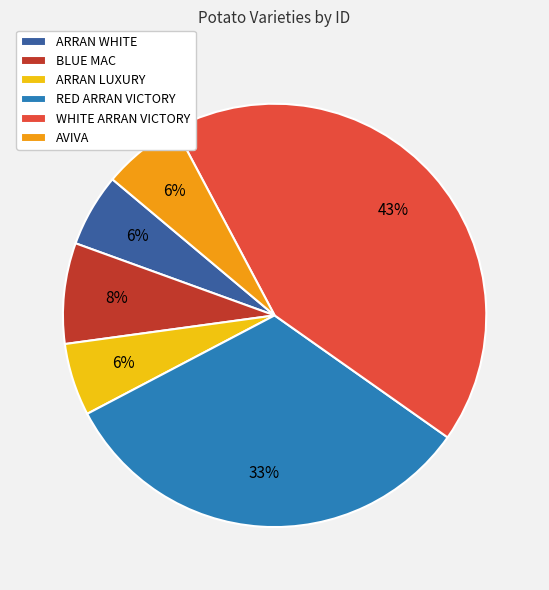

What percentage is the ARRAN LUXURY slice, to the nearest percent?

6%